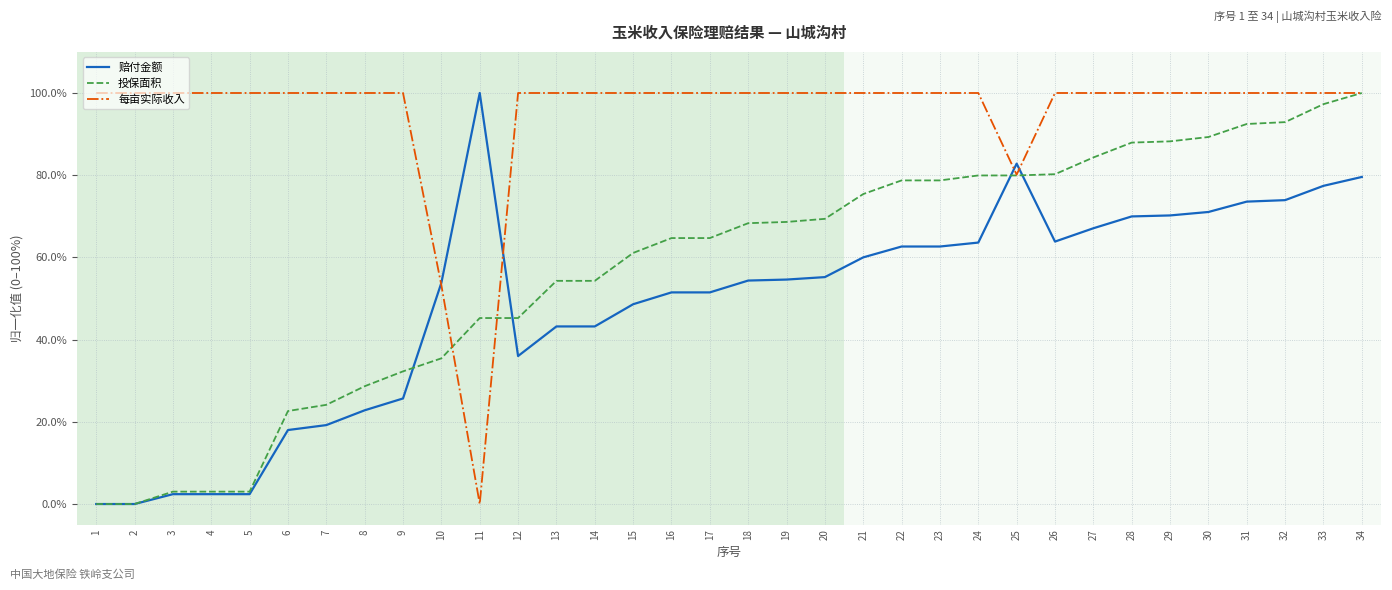

What is the total value across all series at 14?

197.5